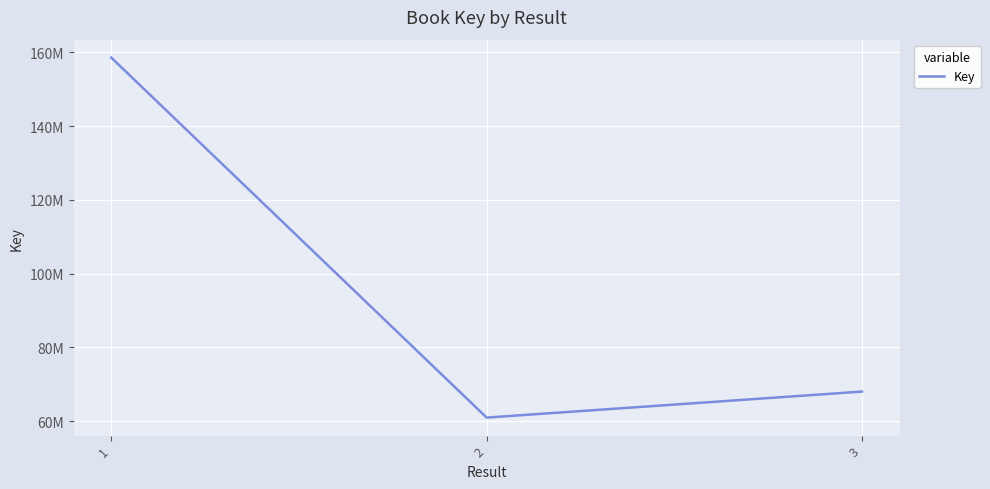

Approximately how many times larger is the value at 3 compared to 1?

0.4